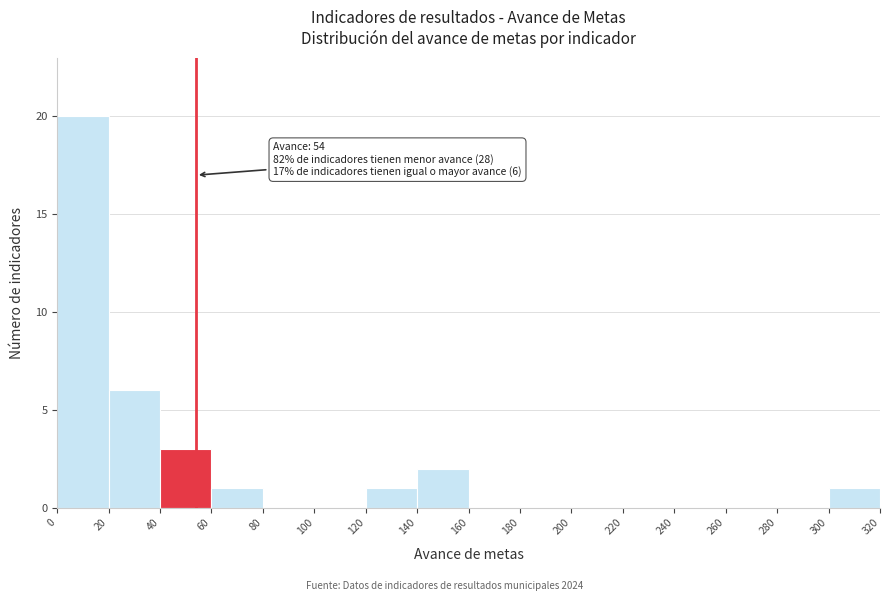

Over which range of the x-axis is the bar tallest?

0 to 20